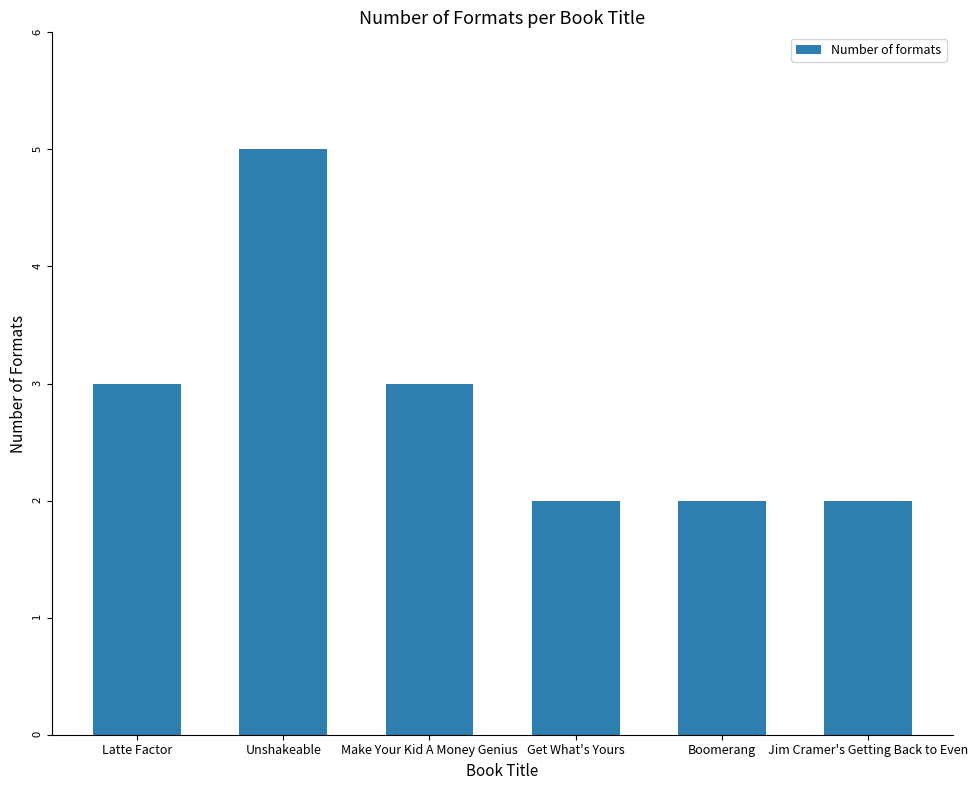

What is the difference between the second highest and minimum values?

1